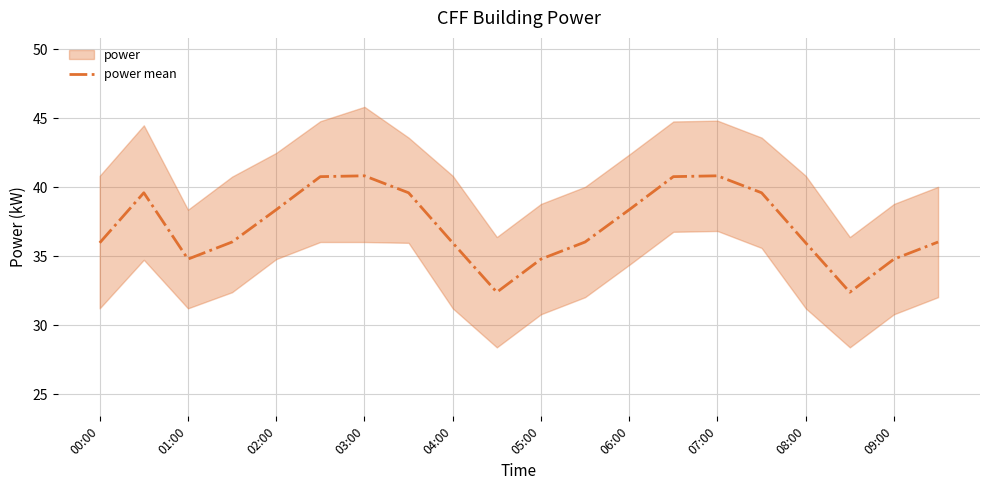

How many points are higher than both their immediate neighbors (excluding endpoints)?

3